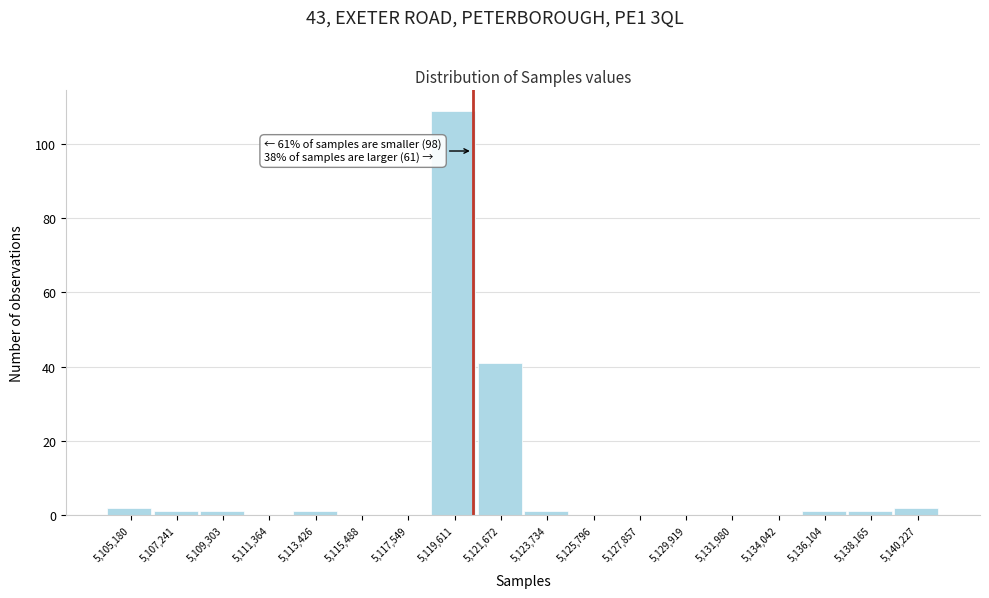

Reading left to right, what are all the values shown in this chart?

5,105,180=2	5,107,241=1	5,109,303=1	5,111,364=0	5,113,426=1	5,115,488=0	5,117,549=0	5,119,611=109	5,121,672=41	5,123,734=1	5,125,796=0	5,127,857=0	5,129,919=0	5,131,980=0	5,134,042=0	5,136,104=1	5,138,165=1	5,140,227=2